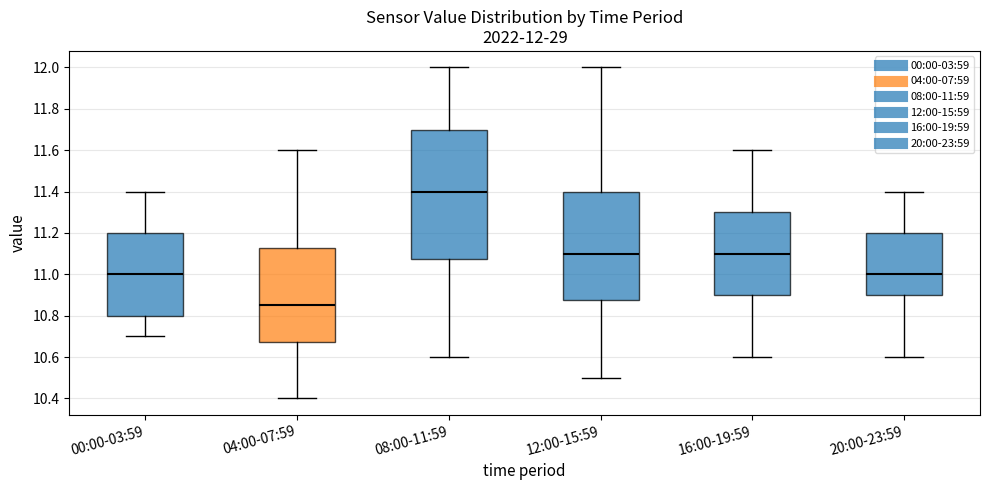

Which box has the lowest median line?

04:00-07:59